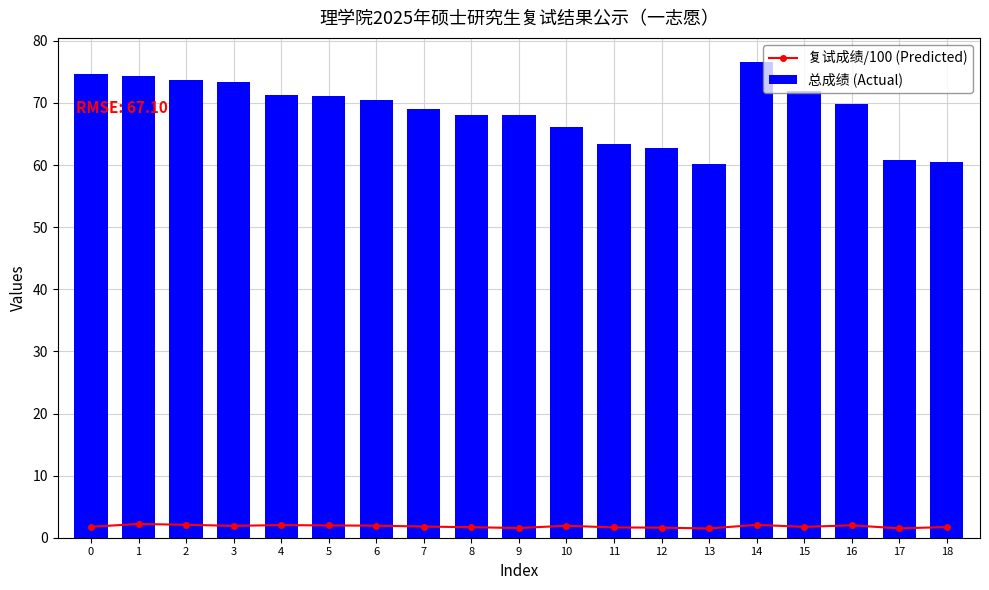

Rank the series by their maximum value, from lowest to highest.

复试成绩/100 (Predicted), 总成绩 (Actual)